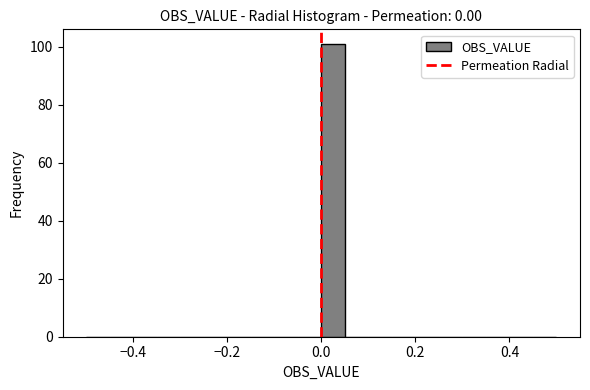

Around what value on the x-axis is the tallest bar? Give the approximate position of its centre, as read against the axis.

0.02